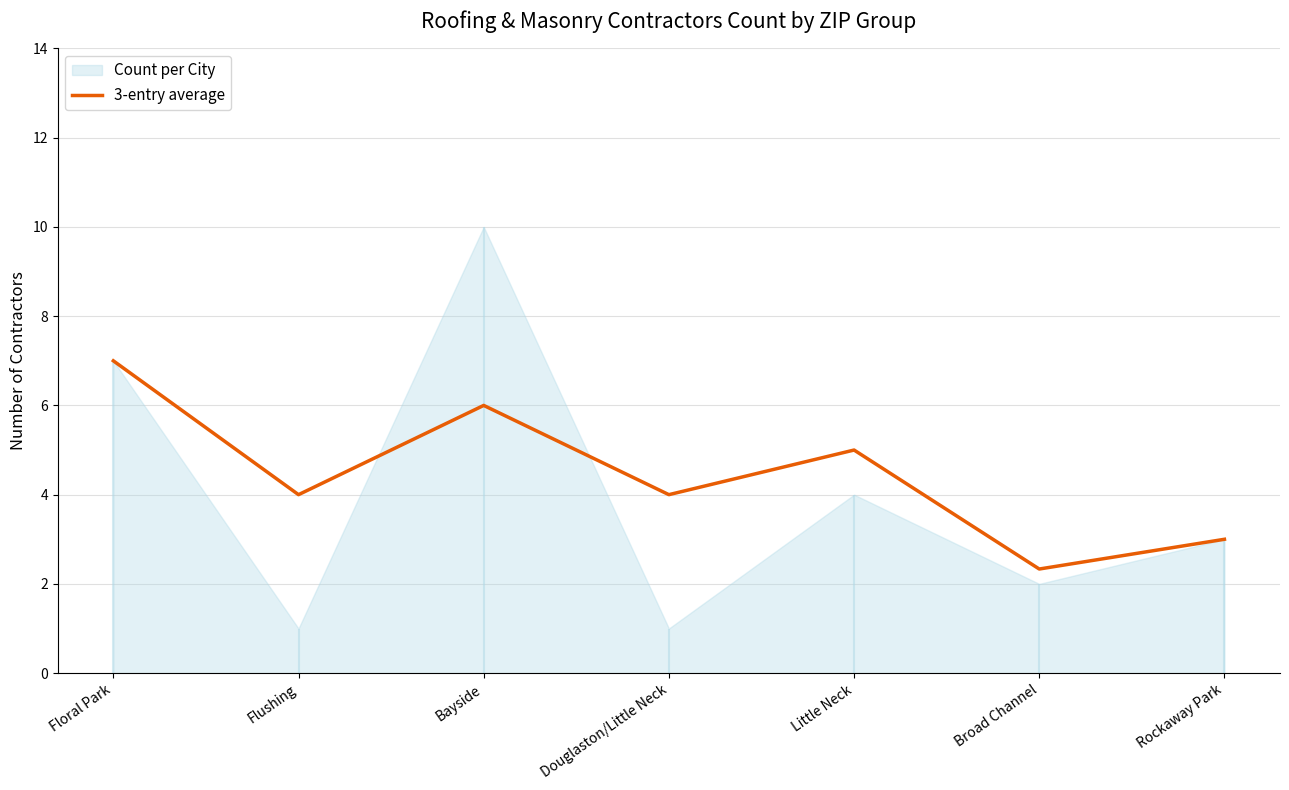

True or false: the data shows 2.0 at Little Neck.

False